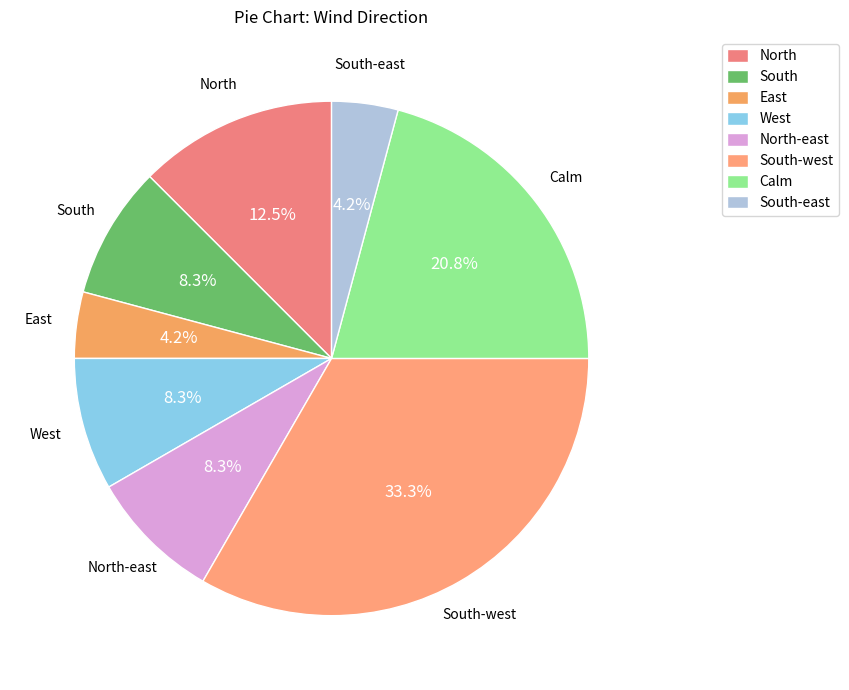

To the nearest percent, what is the difference between the North and West slice percentages?

4%